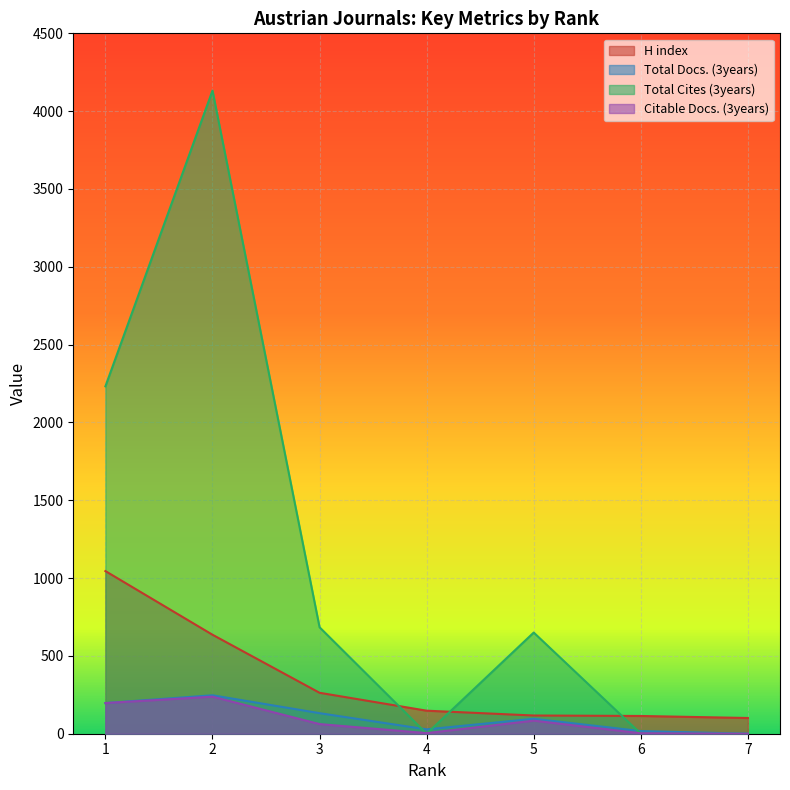

The Total Docs. (3years) series shows 96 at 5. True or false?

True